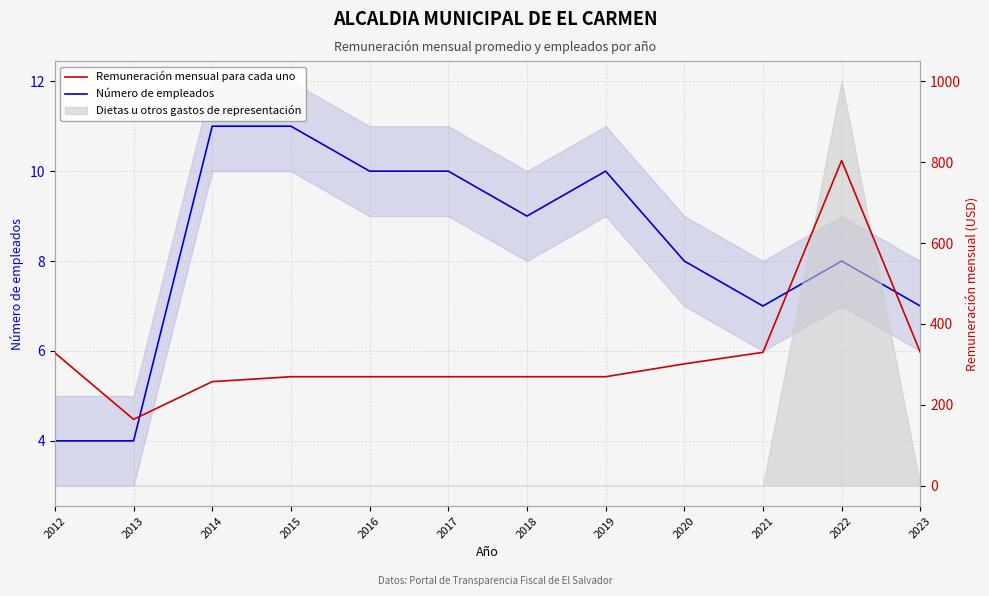

Is it true that Remuneración mensual para cada uno equals 330.0 at 2023?

True